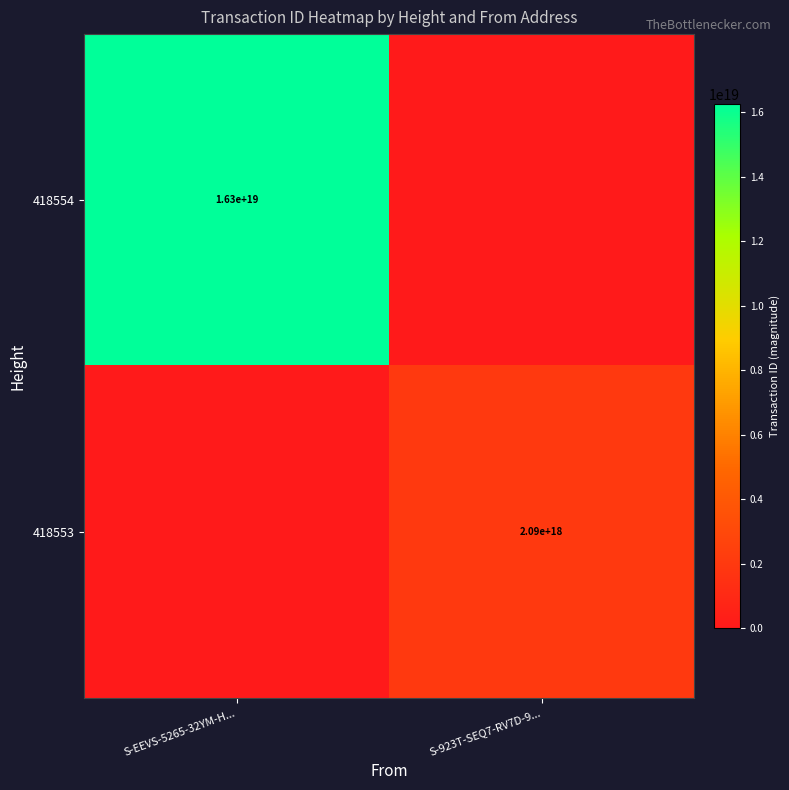

At which category does the chart reach its minimum across all series?

S-923T-SEQ7-RV7D-9...